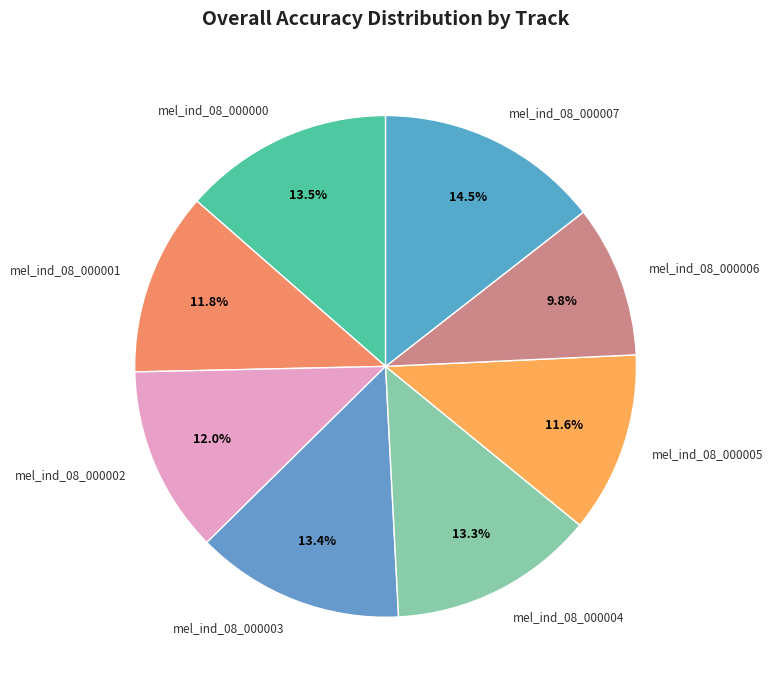

To the nearest percent, what is the difference between the largest and smallest slice percentages?

5%